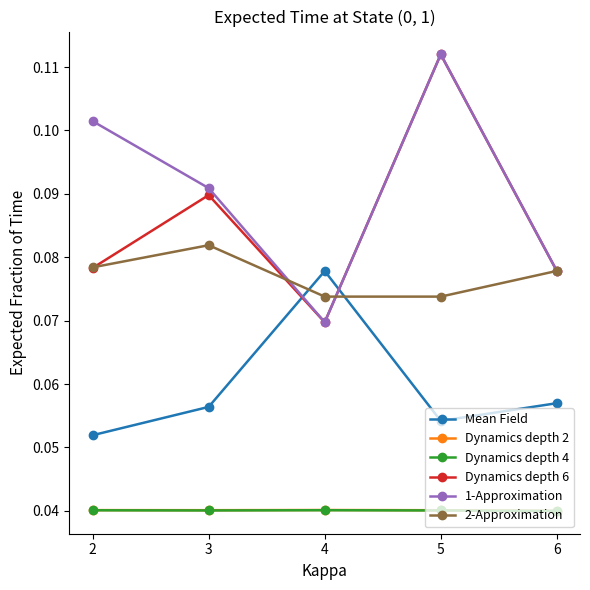

Count the 1-Approximation values in the range 0 to 1.

5